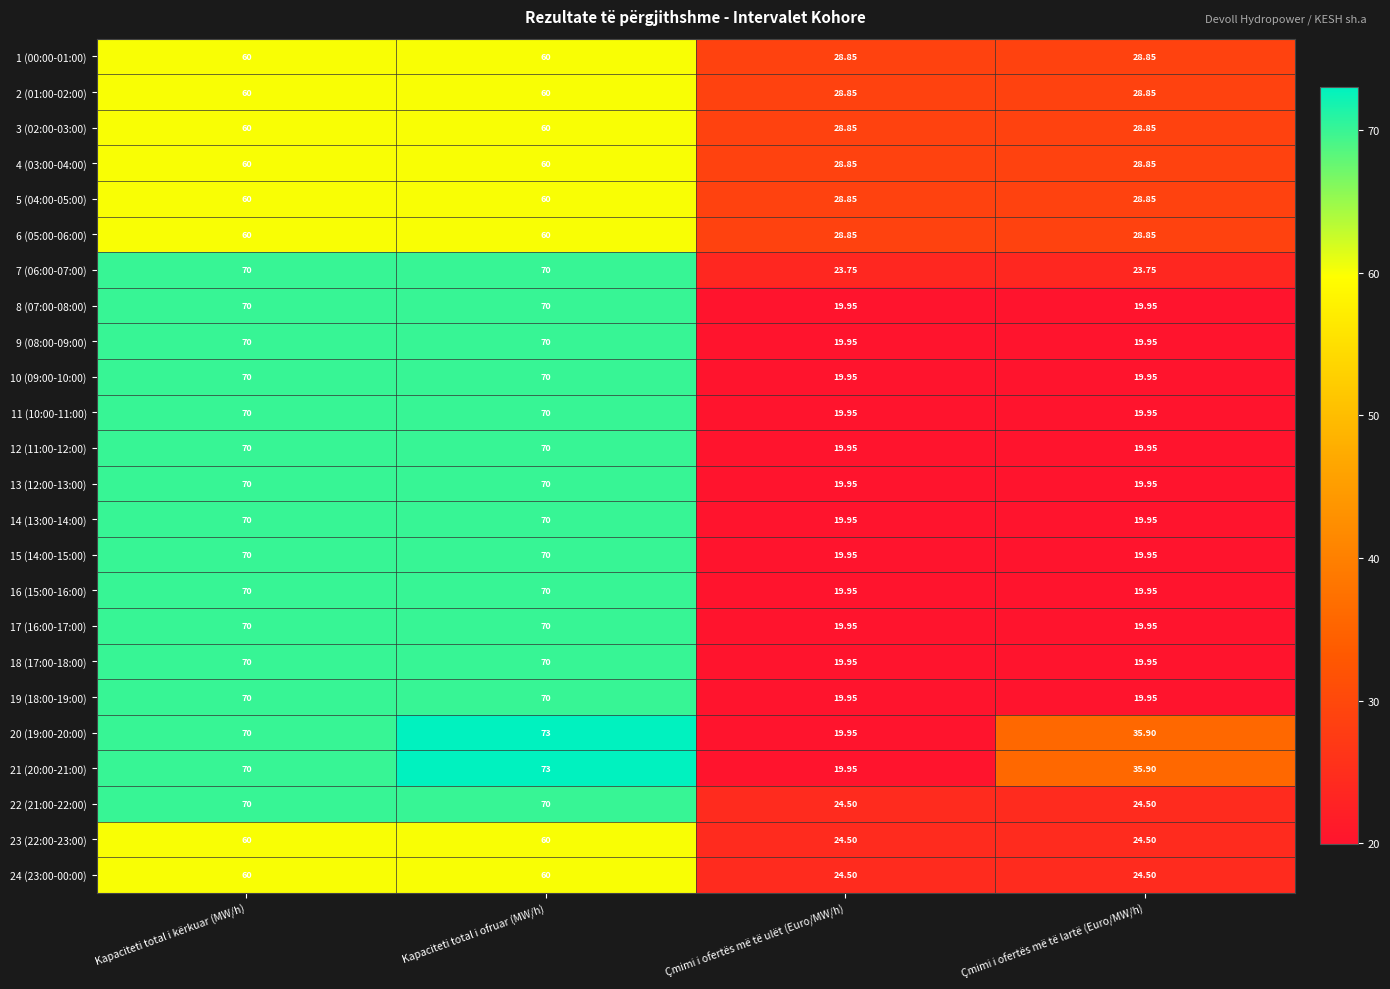

List the labels in order of 21 (20:00-21:00) value, smallest first.

Çmimi i ofertës më të ulët (Euro/MW/h), Çmimi i ofertës më të lartë (Euro/MW/h), Kapaciteti total i kërkuar (MW/h), Kapaciteti total i ofruar (MW/h)